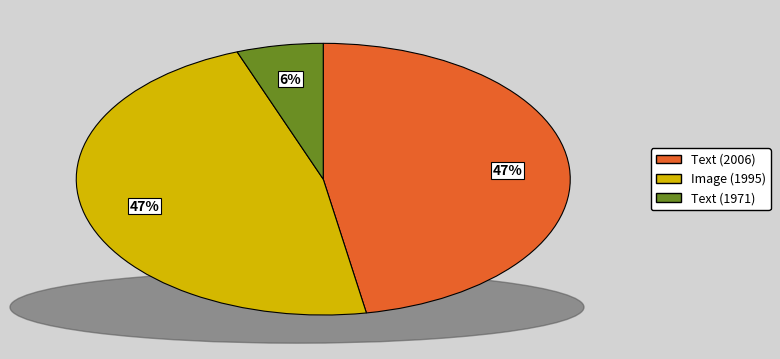

To the nearest percent, what portion does Text (1971) represent?

6%